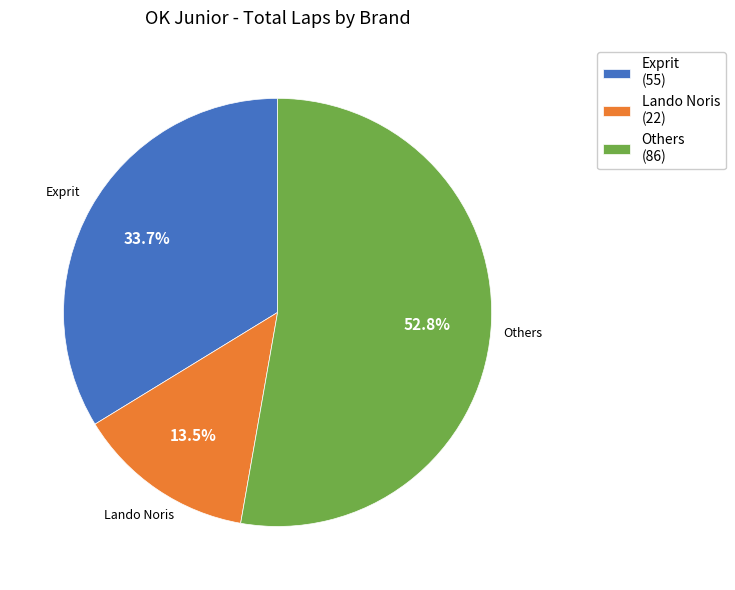

Rank the categories by value from highest to lowest.

Others (86), Exprit (55), Lando Noris (22)